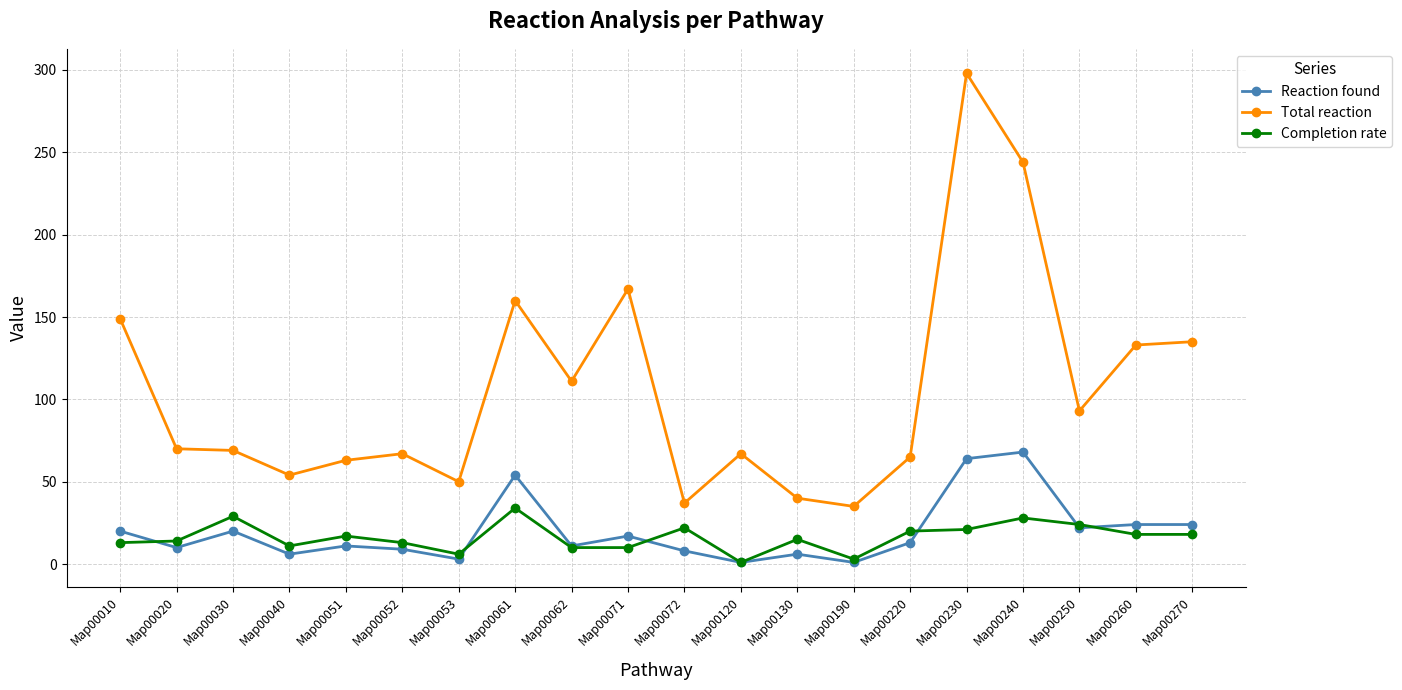

At which category is the sum across all series the highest?

Map00230